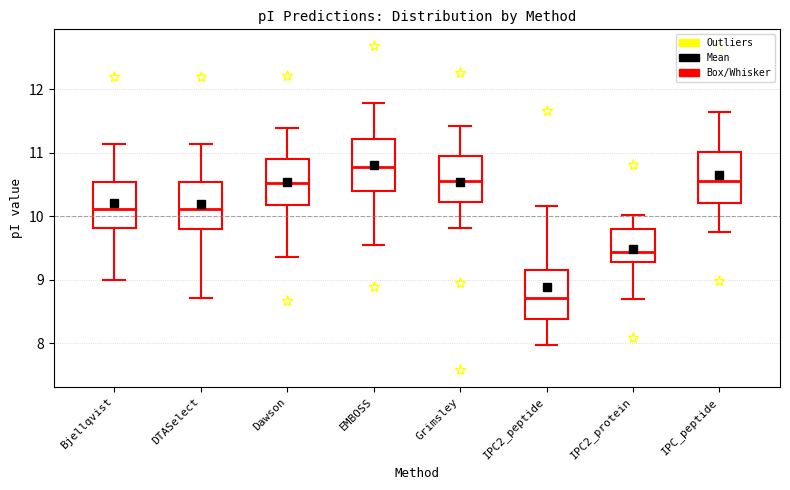

Where does the lower whisker of the box for EMBOSS end on the y-axis? The values are not printed on the chart, so give them approximately, as read against the axis.

9.5